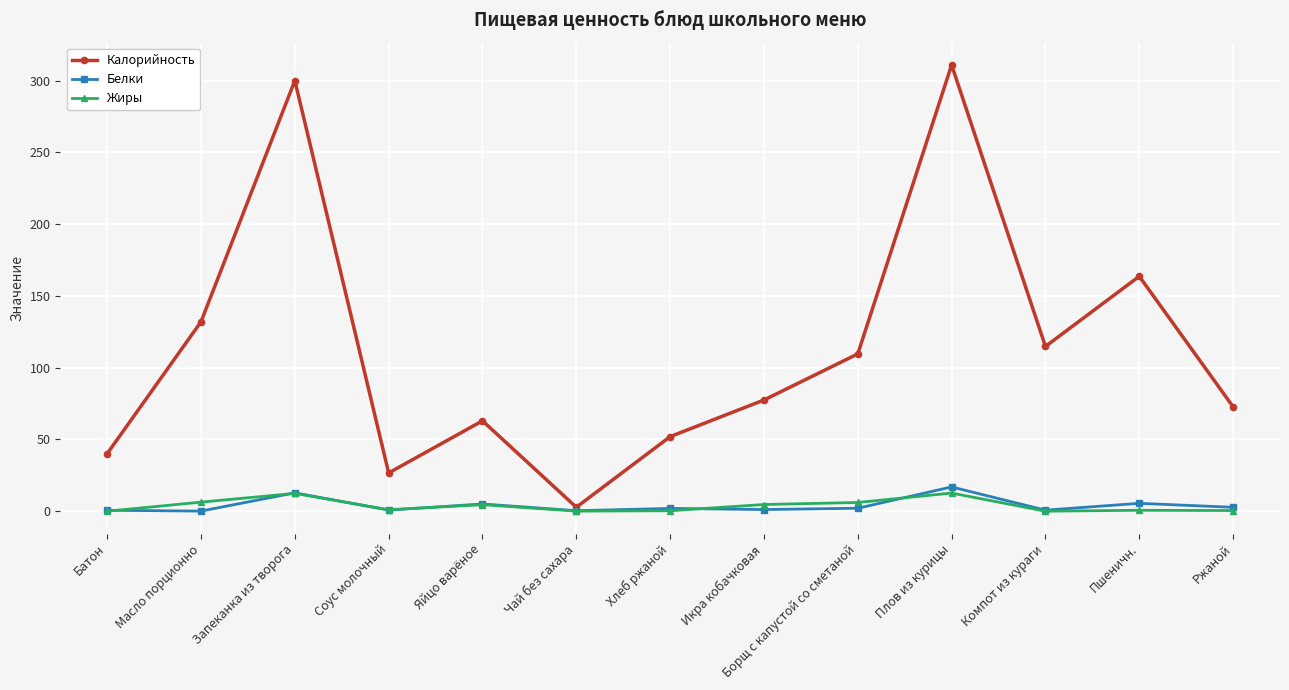

What is the lowest value of the Белки series?

0.1